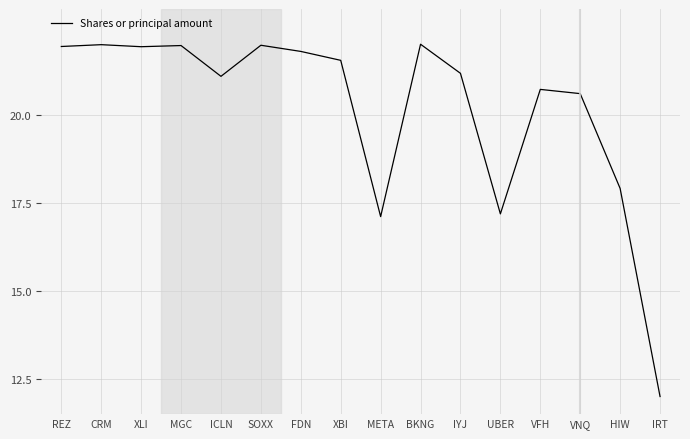

Which label corresponds to the smallest value in the chart?

IRT